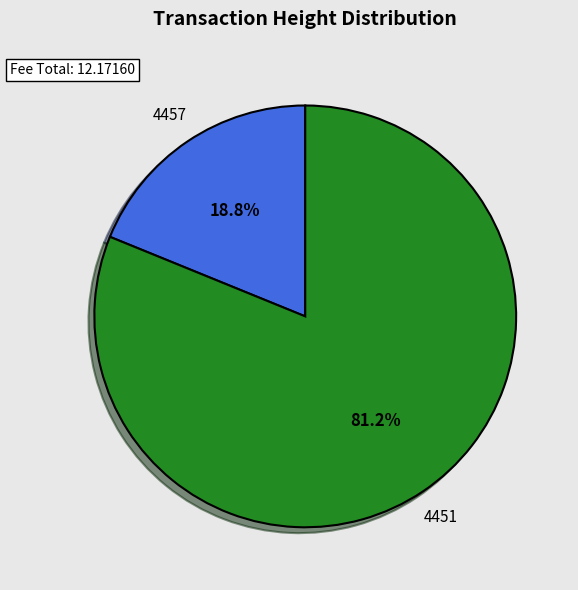

What portion of the pie excludes 4451?

18.8%